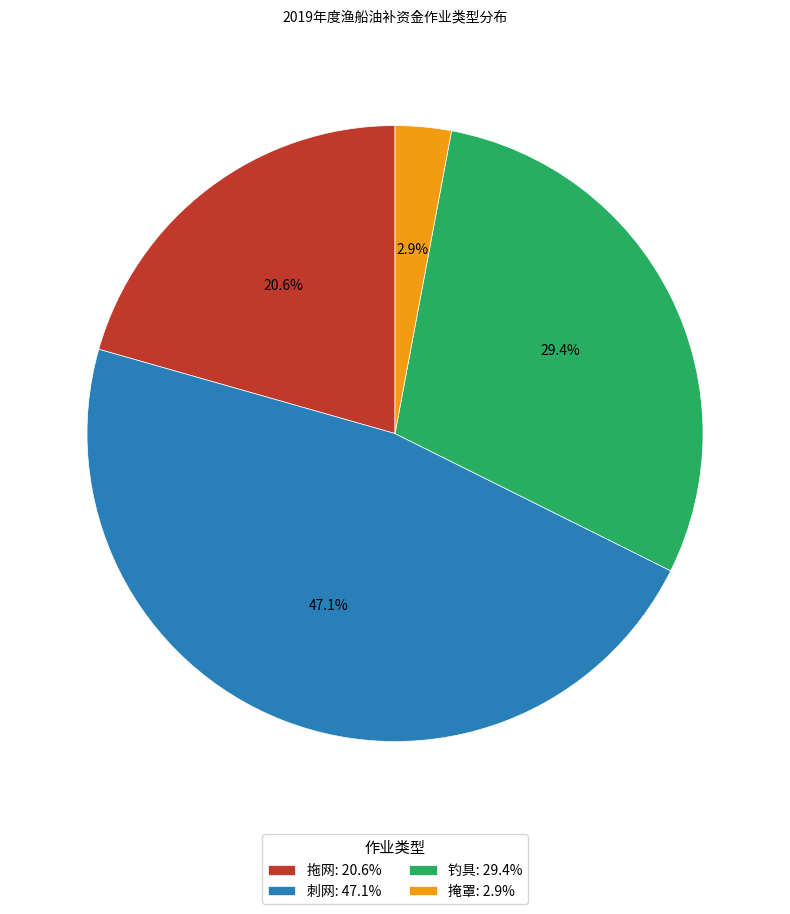

Which slice is the largest?

刺网